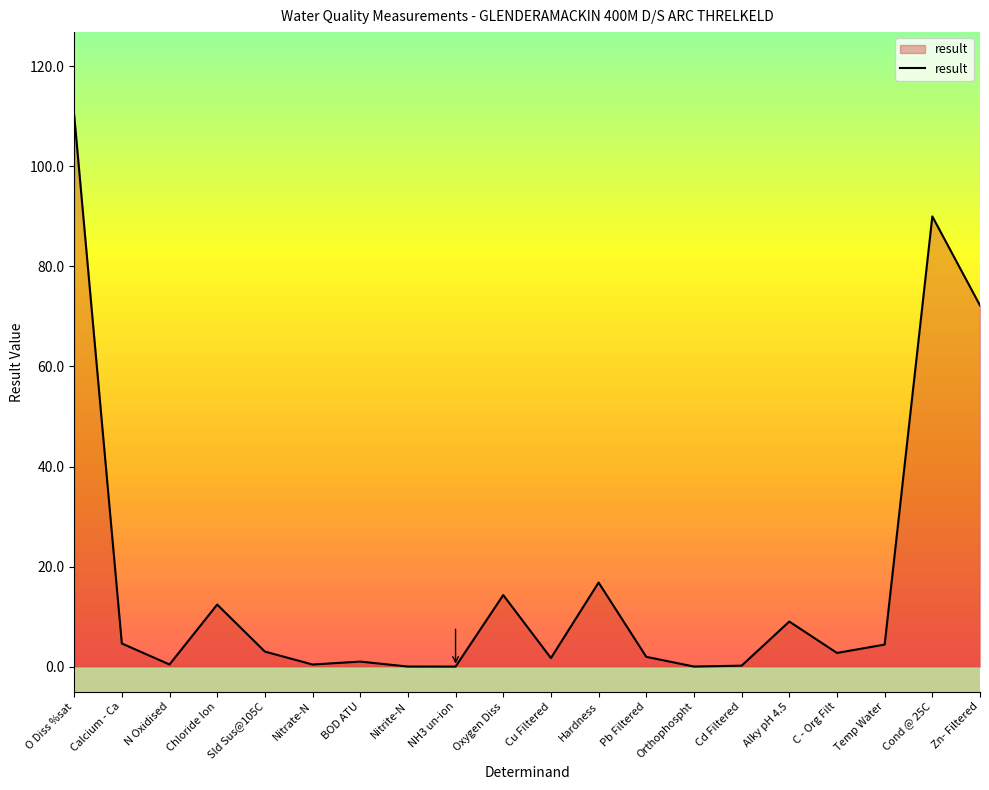

What is the sum of all values?

345.4